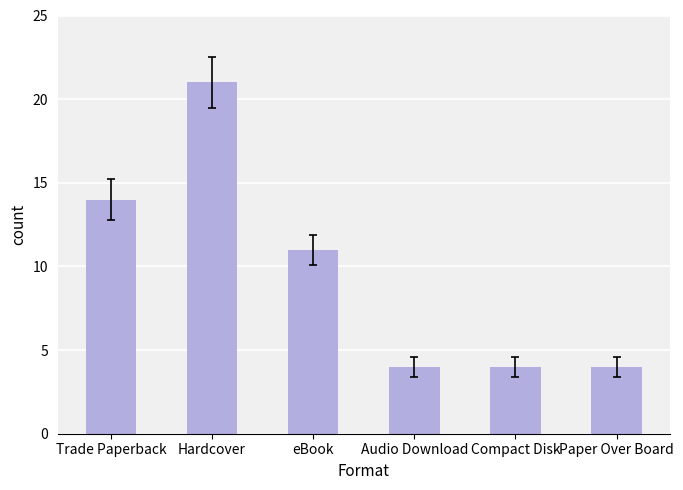

True or false: the data shows 16 at eBook.

False